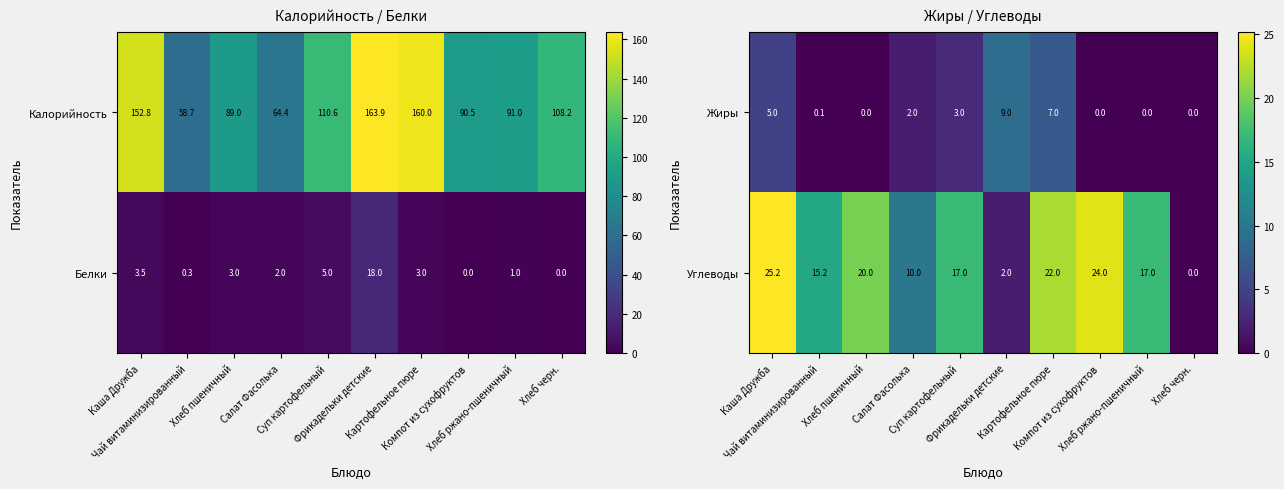

What is the highest value of the Жиры series?

9.0